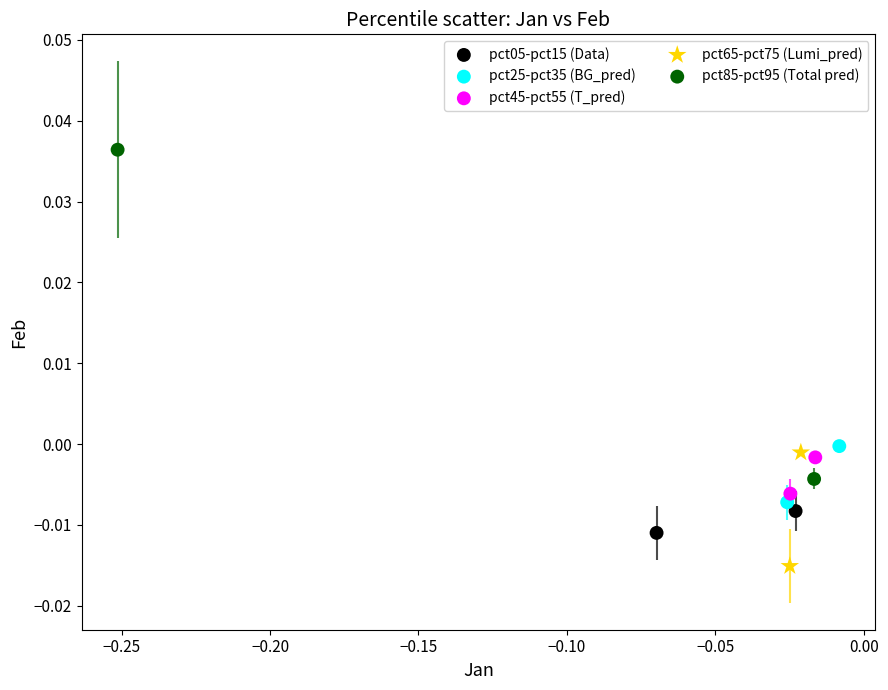

What are all the series names shown in the legend?

pct05-pct15 (Data), pct25-pct35 (BG_pred), pct45-pct55 (T_pred), pct65-pct75 (Lumi_pred), pct85-pct95 (Total pred)